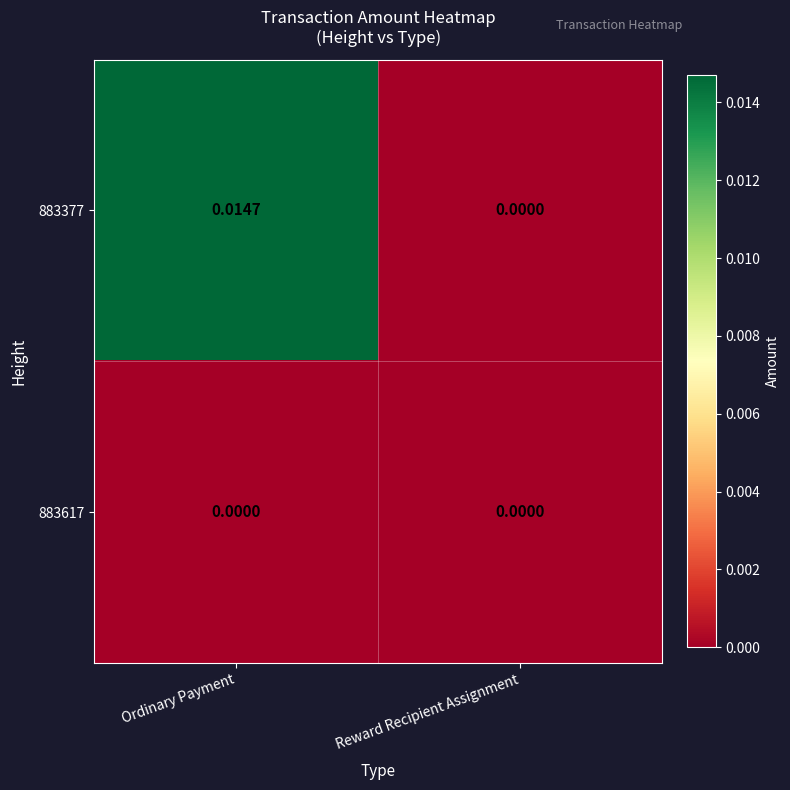

At which category is the sum across all series the highest?

Ordinary Payment